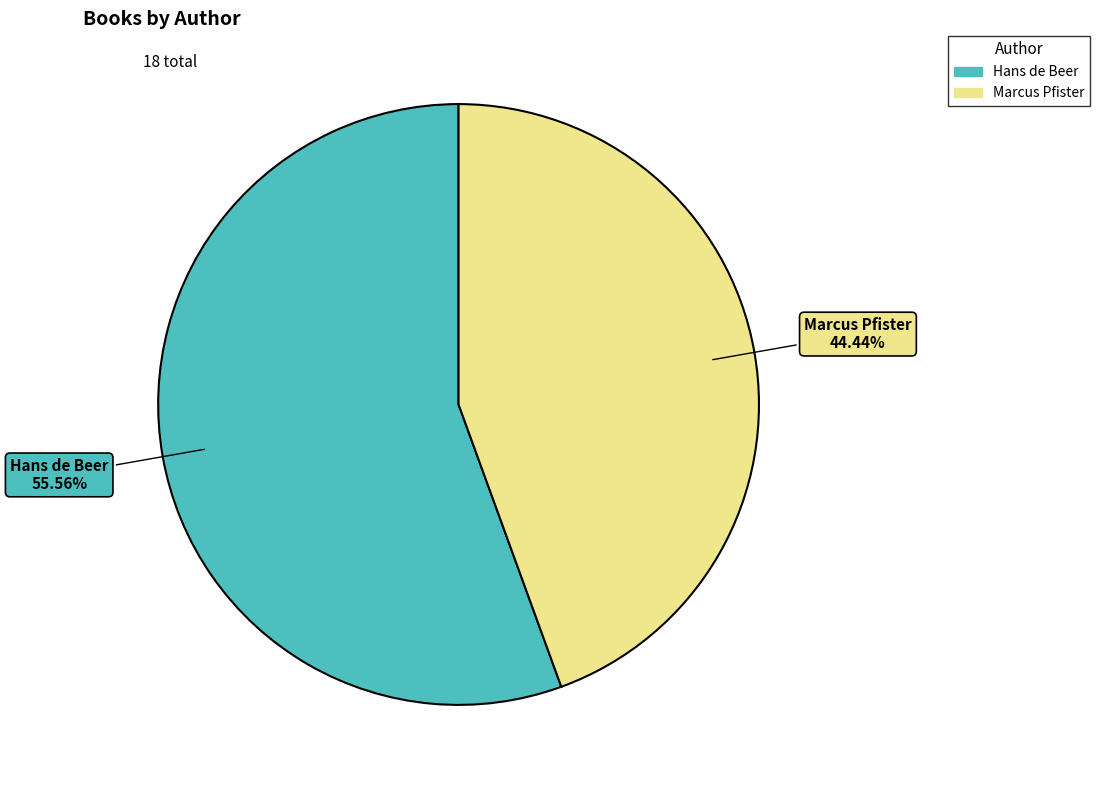

Count the number of slices in the pie.

2